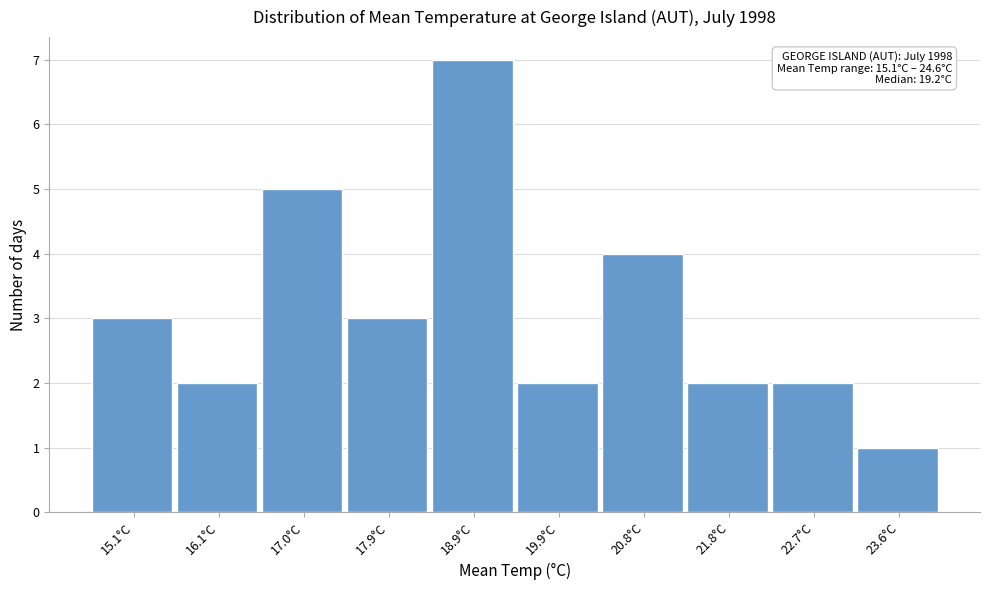

Reading right to left, list all the values displayed in this chart.

1	2	2	4	2	7	3	5	2	3